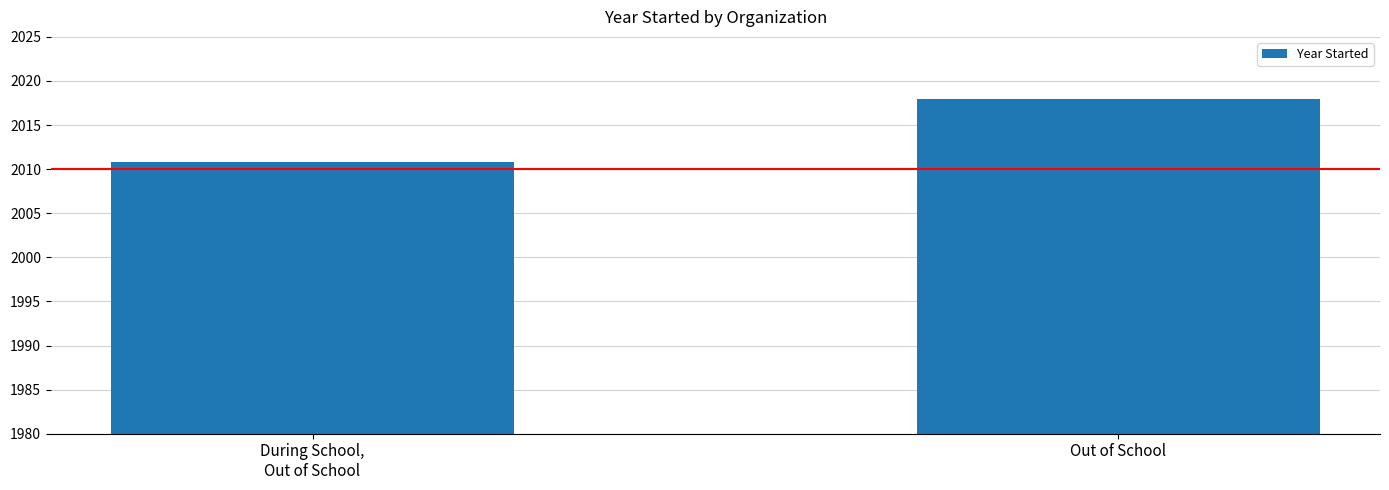

Which category has the highest value across all series?

Out of School